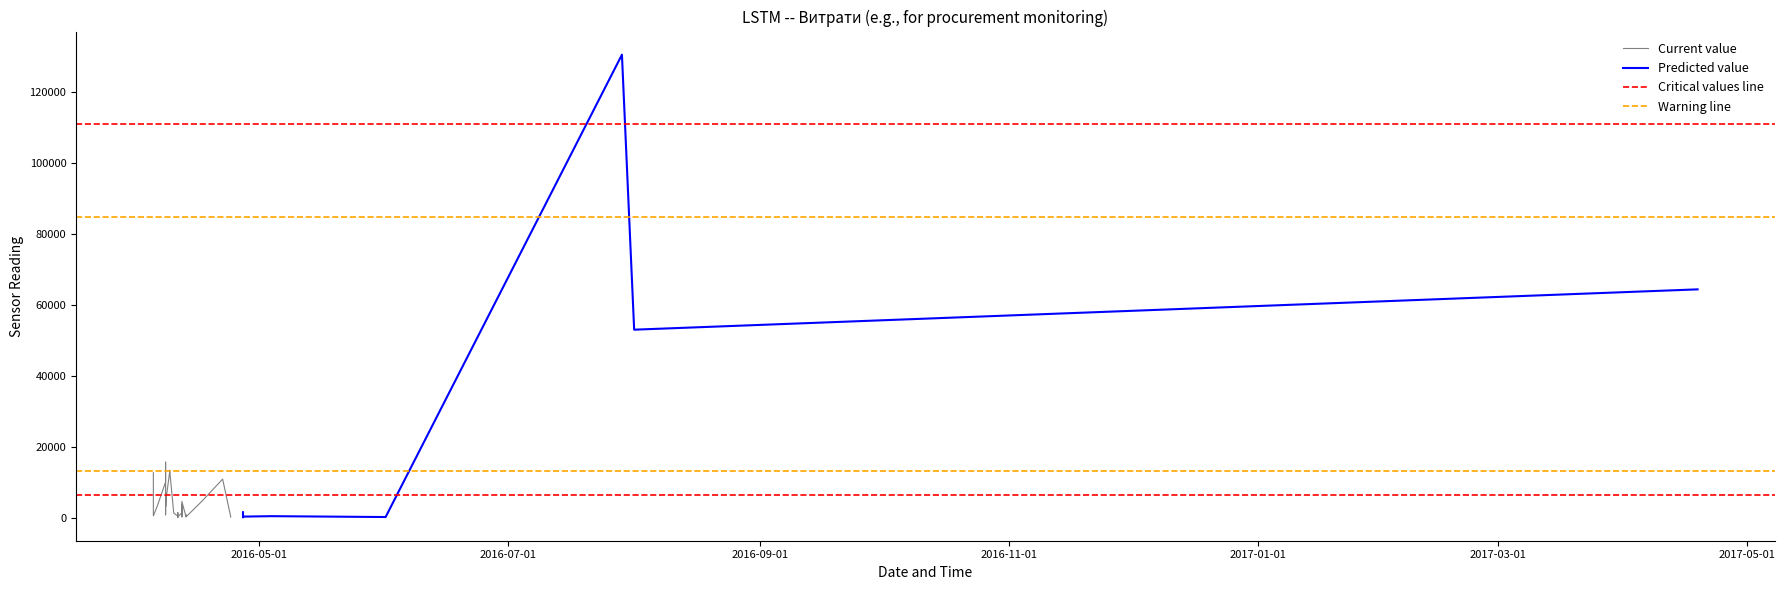

Count the number of categories in the chart.

40